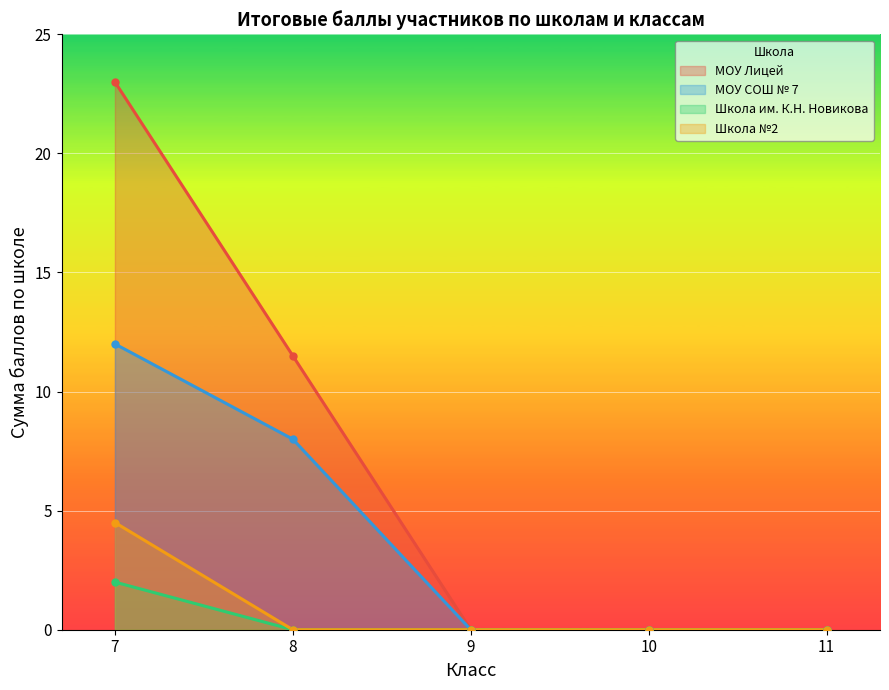

True or false: Школа им. К.Н. Новикова and МОУ СОШ № 7 cross at least once.

False